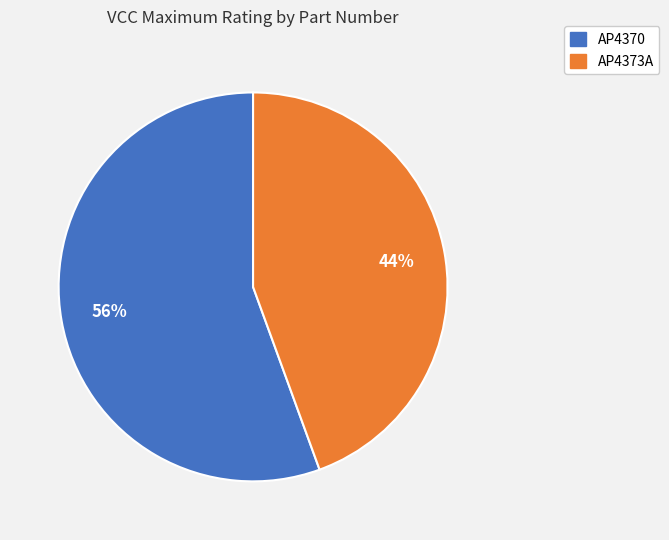

Count the number of slices in the pie.

2